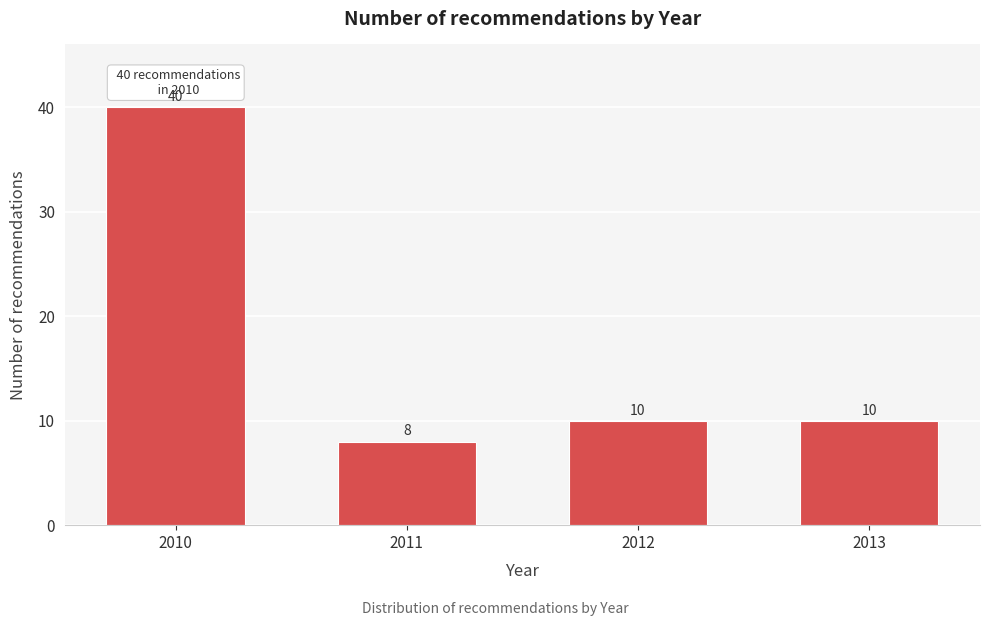

Reading left to right, extract all data points from this chart.

2010=40	2011=8	2012=10	2013=10